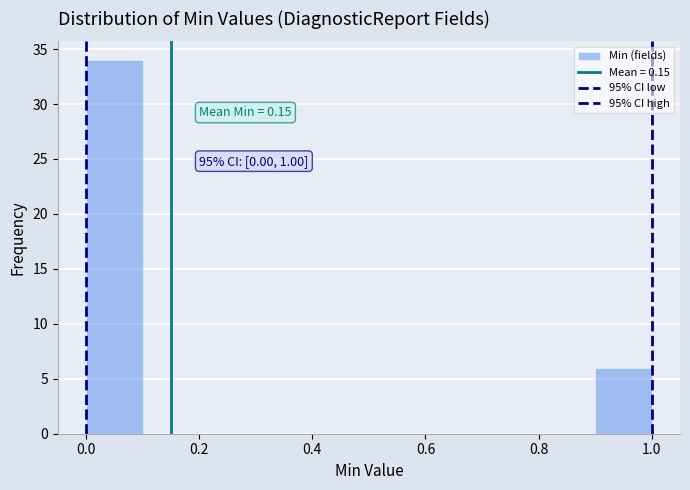

Which range on the x-axis has the tallest bar?

0.0 to 0.1